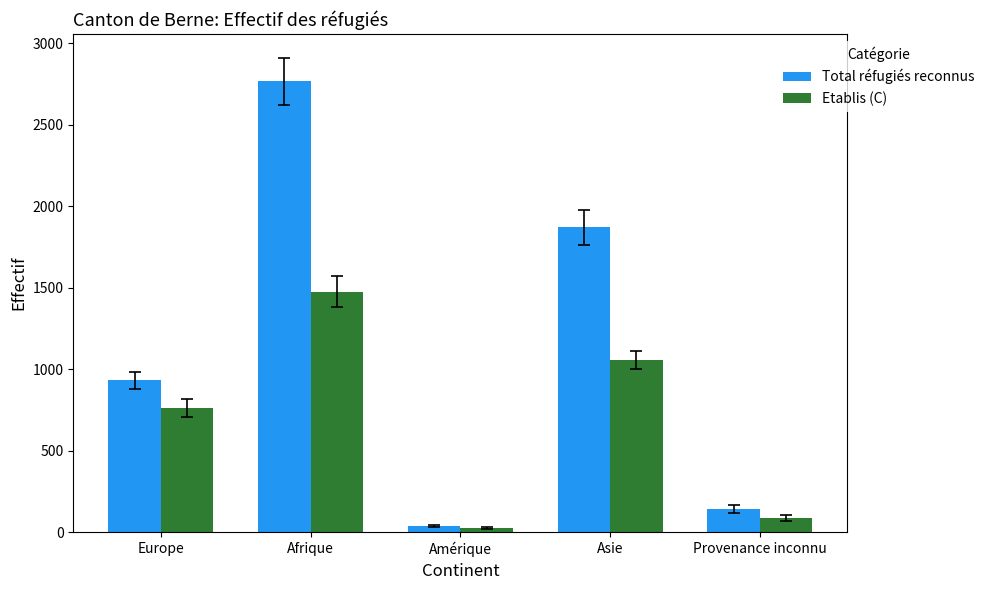

What is the minimum value for Etablis (C)?

23